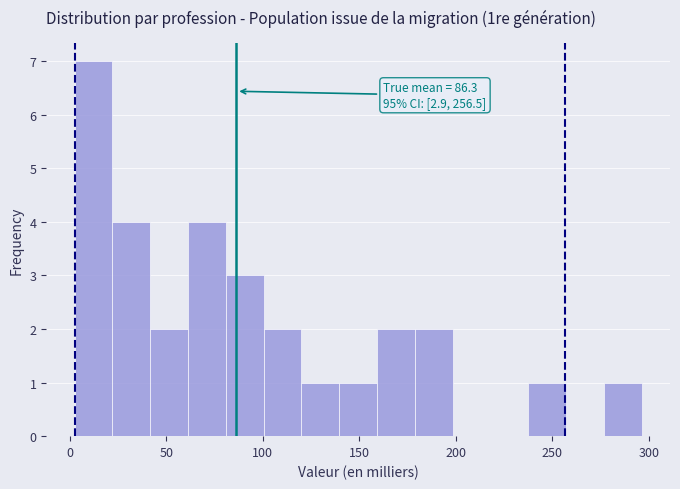

Around what value on the x-axis is the tallest bar? Give the approximate position of its centre, as read against the axis.

10